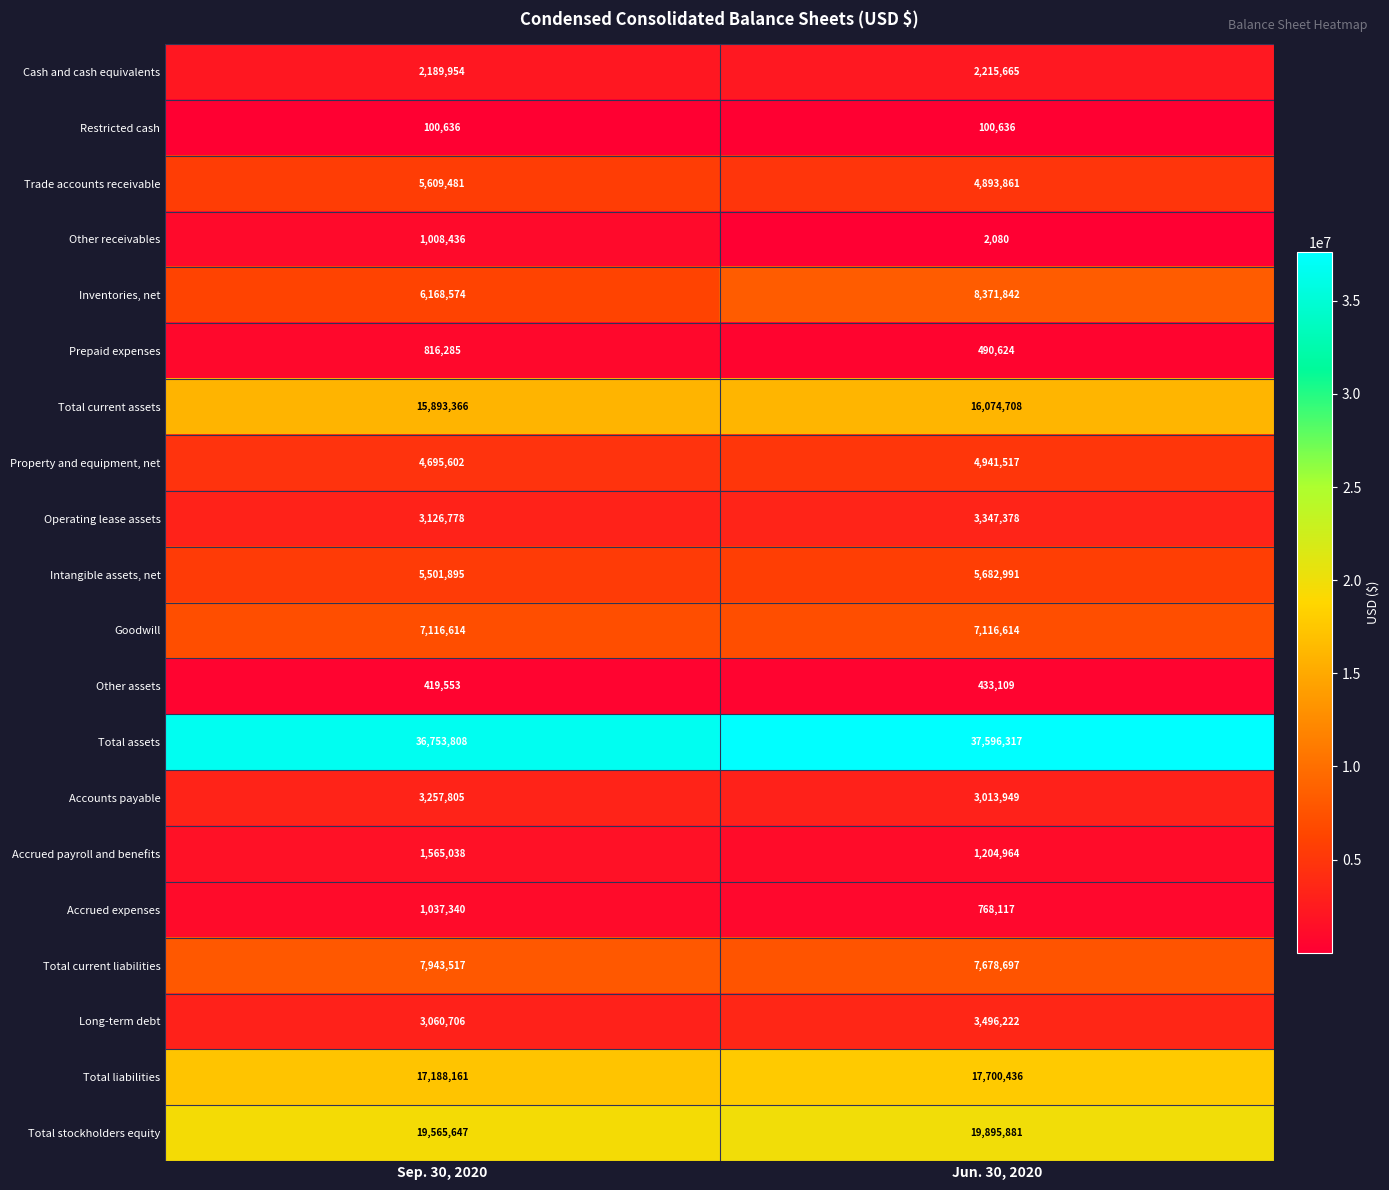

What is the average value of the Restricted cash series?

100636